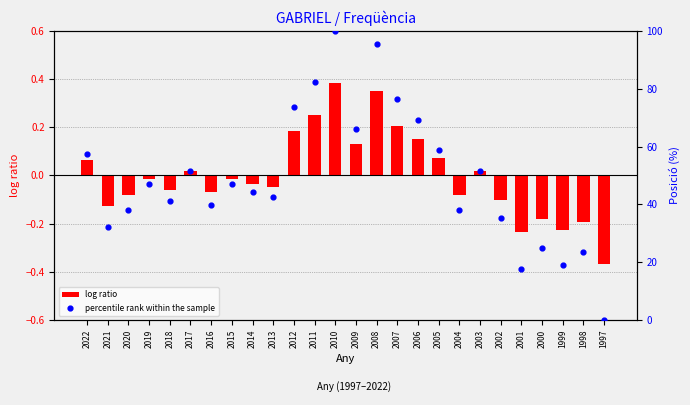

Which series has the widest spread of Y values?

percentile rank within the sample